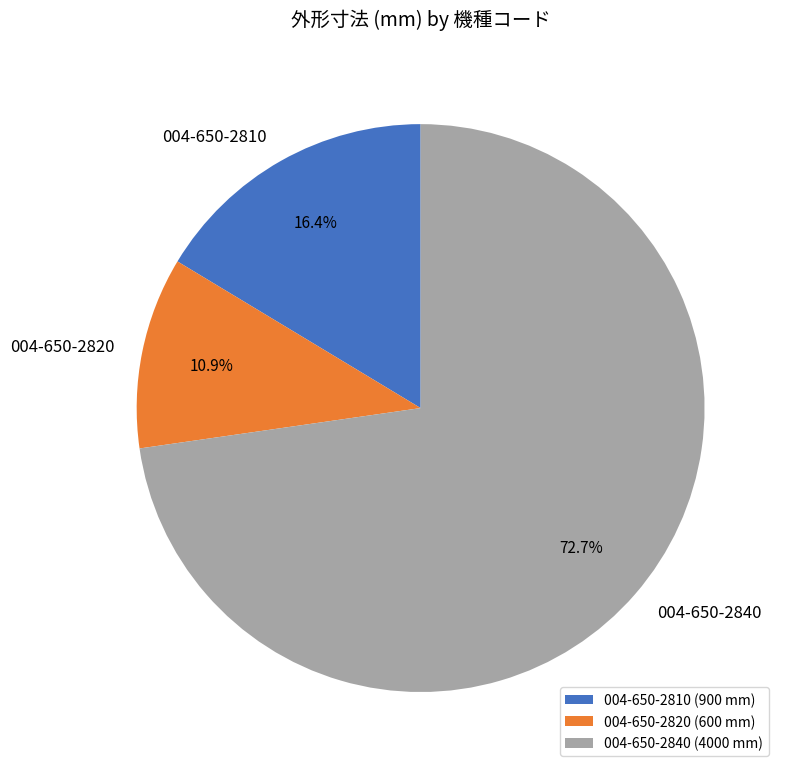

What is the ratio of the value at 004-650-2840 to the value at 004-650-2810?

4.4